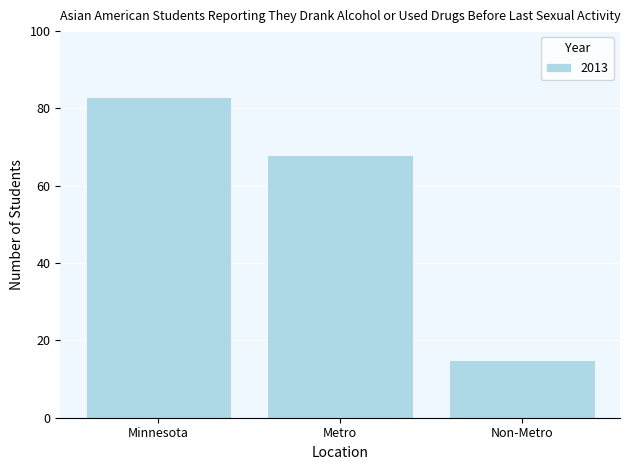

At which label is the value closest to 49?

Metro